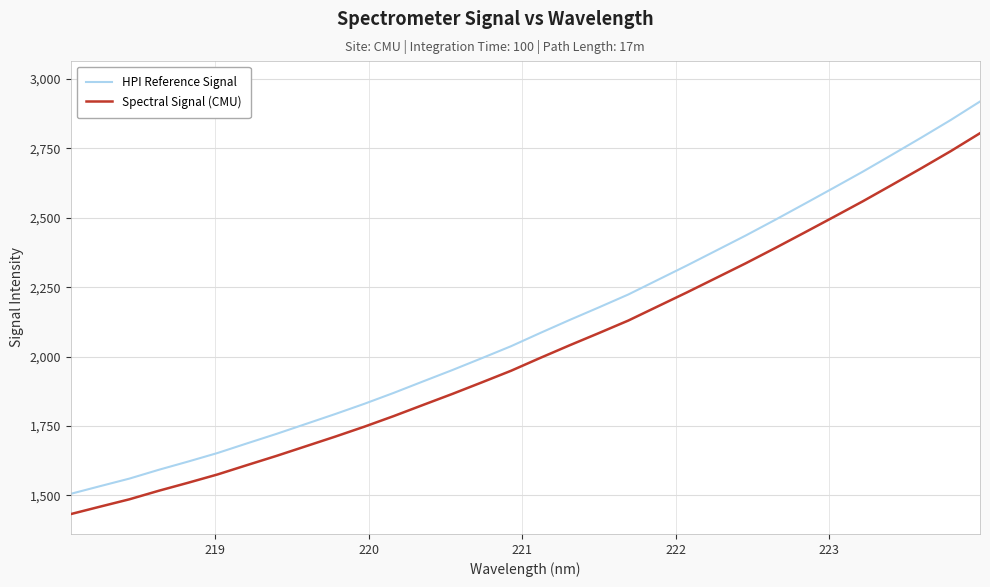

Which series has the largest total across all categories?

HPI Reference Signal